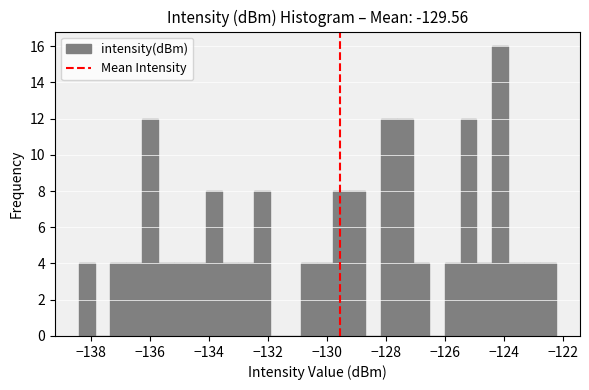

Around what value on the x-axis is the tallest bar? Give the approximate position of its centre, as read against the axis.

-124.2